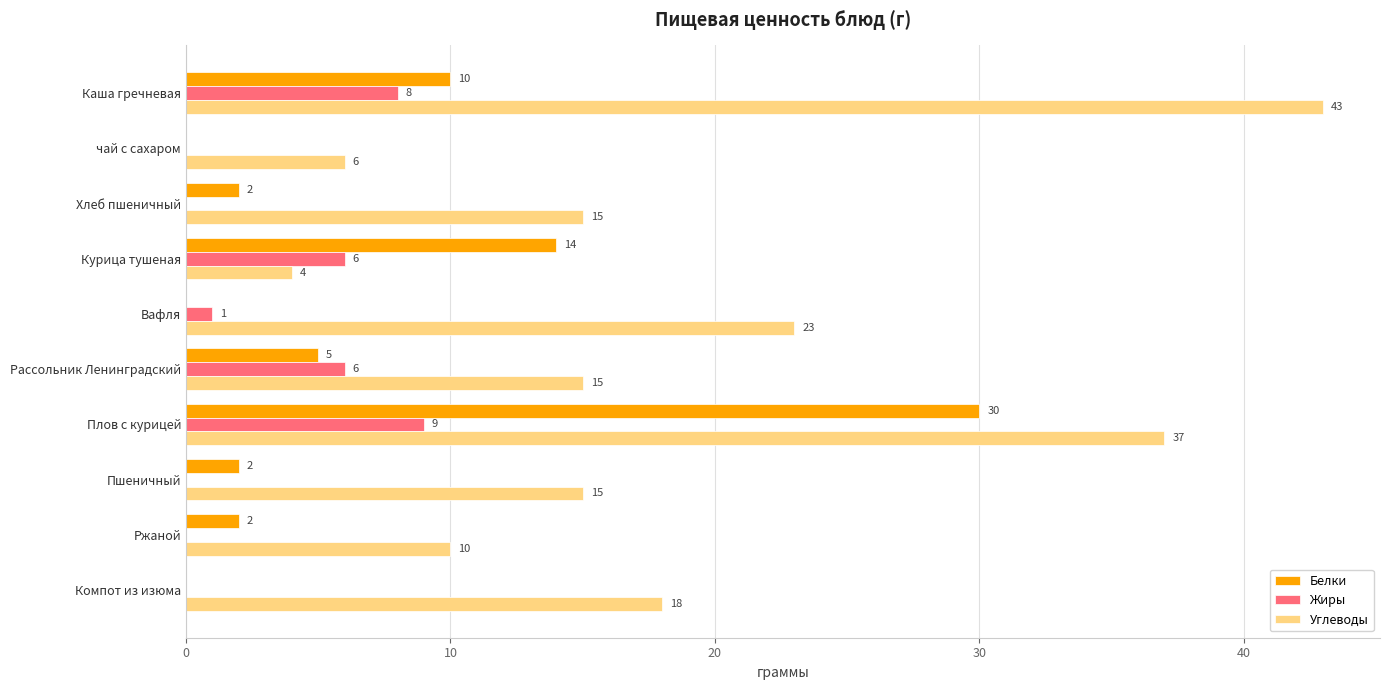

What is the sum of all Белки values?

65